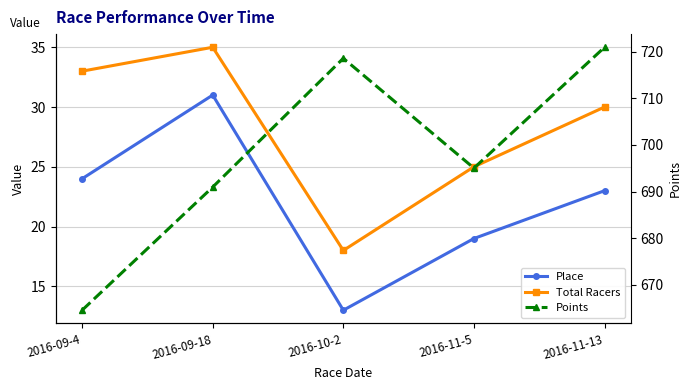

True or false: Total Racers has more than 0 interior local peaks.

True